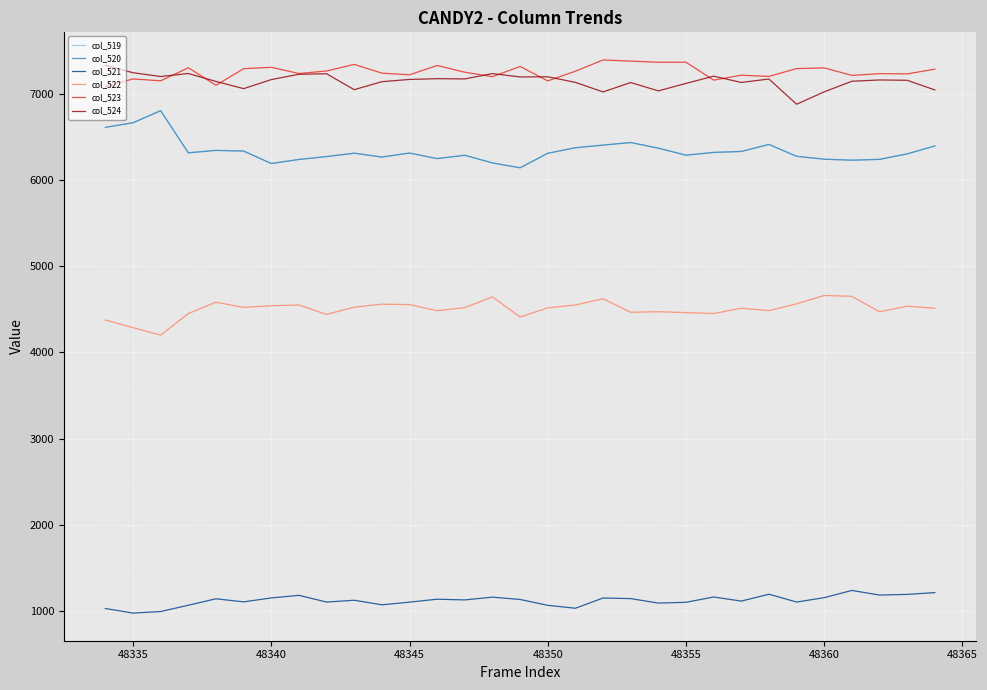

True or false: col_523 and col_521 intersect in this chart.

False